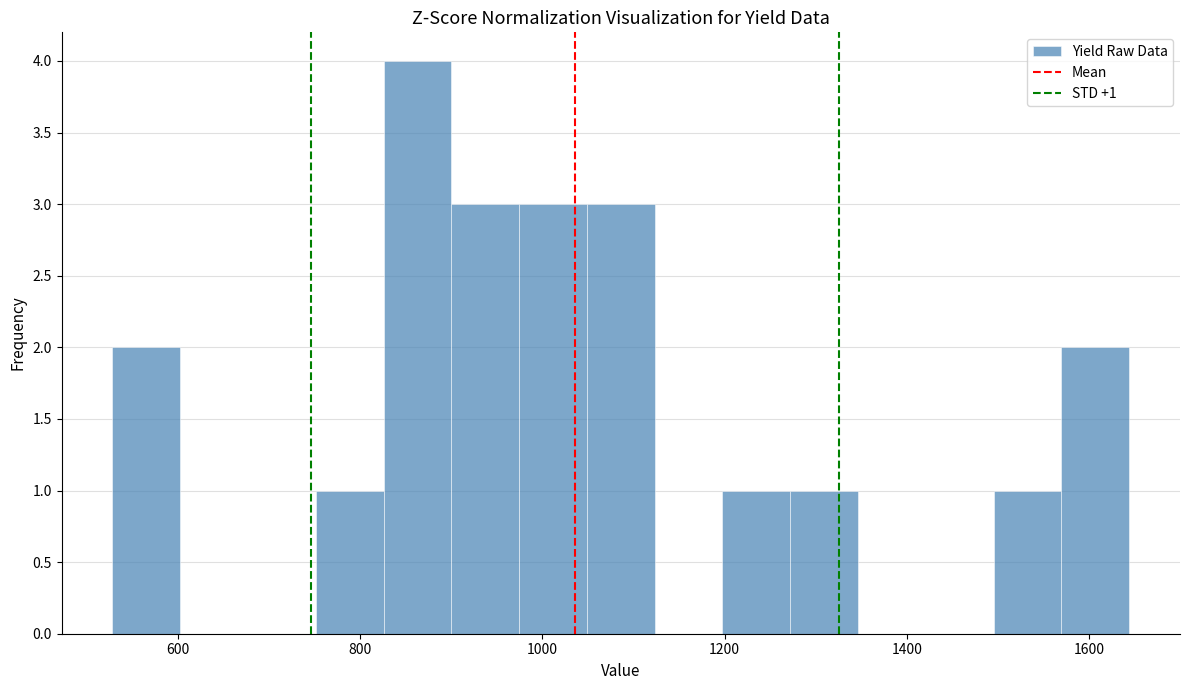

Read against the x-axis, roughly where is the centre of the tallest bar?

860